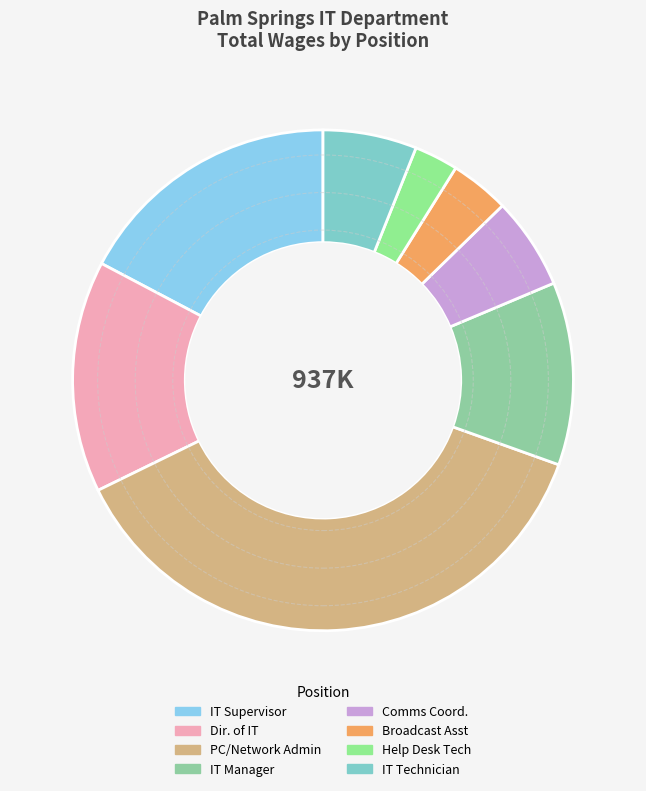

How many slices are in this pie chart?

8